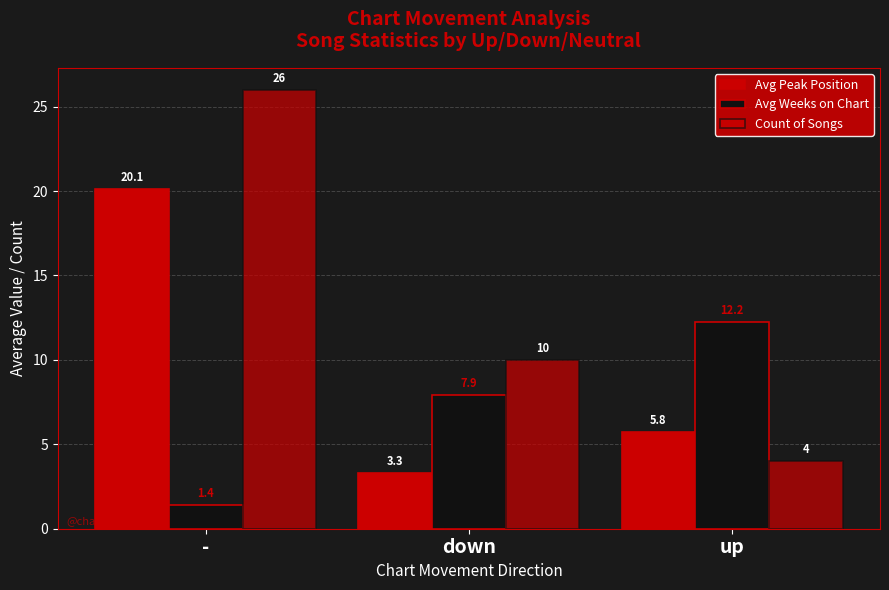

True or false: Count of Songs has a value of 1.1 at up.

False